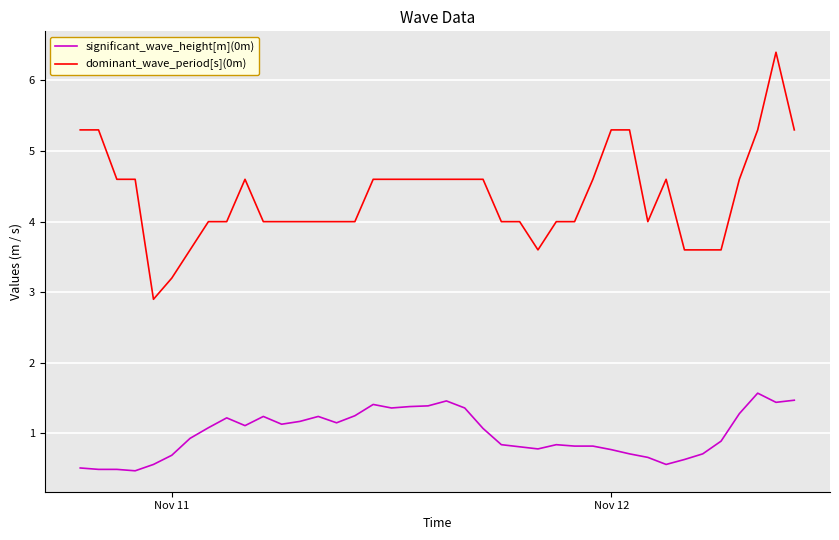

Rank the series by their maximum value, from lowest to highest.

significant_wave_height[m](0m), dominant_wave_period[s](0m)